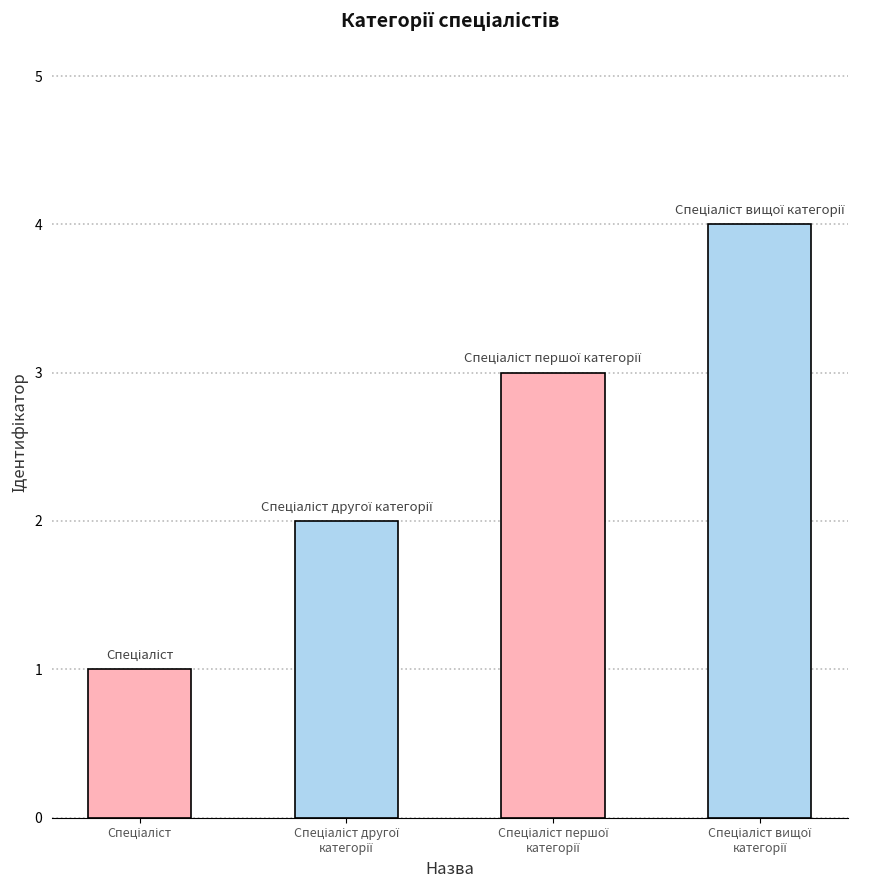

What is the maximum value shown in the chart?

4